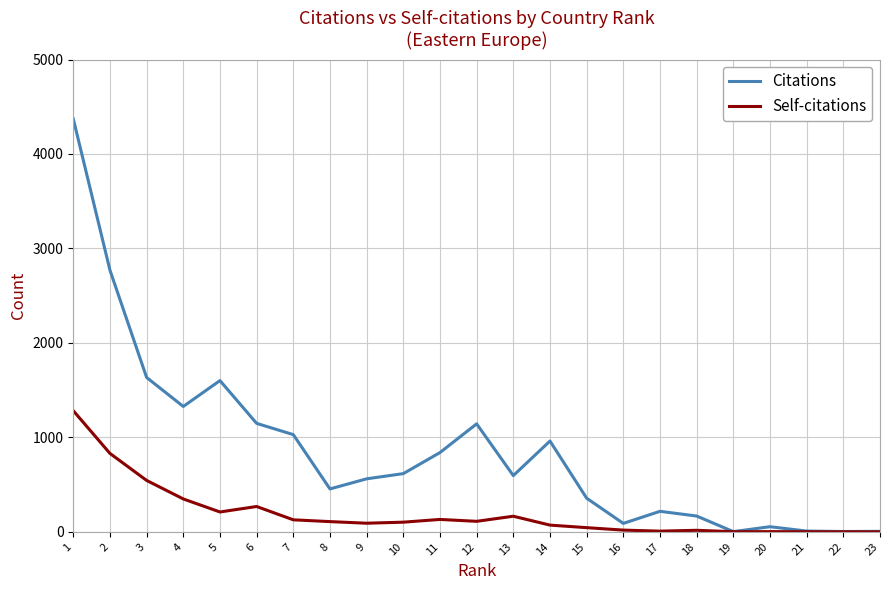

List the series in order of their overall mean, lowest first.

Self-citations, Citations